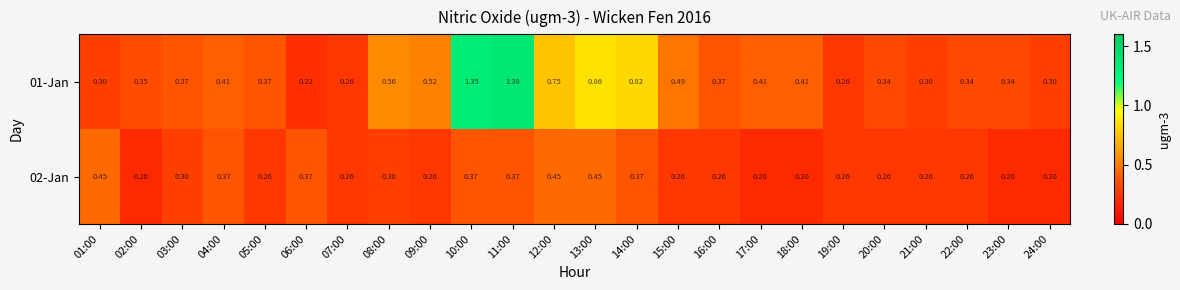

At which category is the sum across all series the highest?

11:00